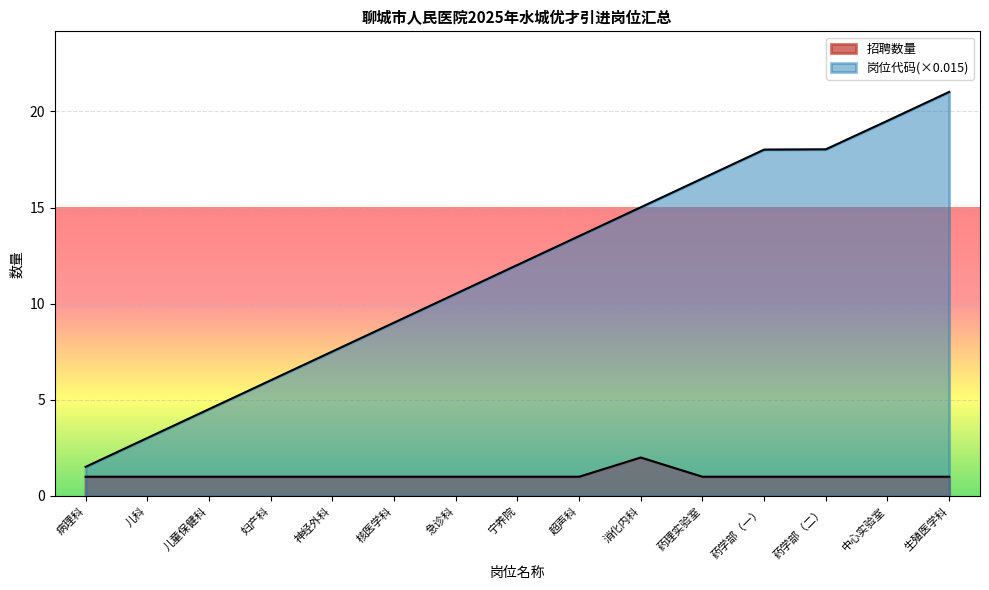

True or false: 岗位代码 has more than 1 points higher than both neighbors.

False